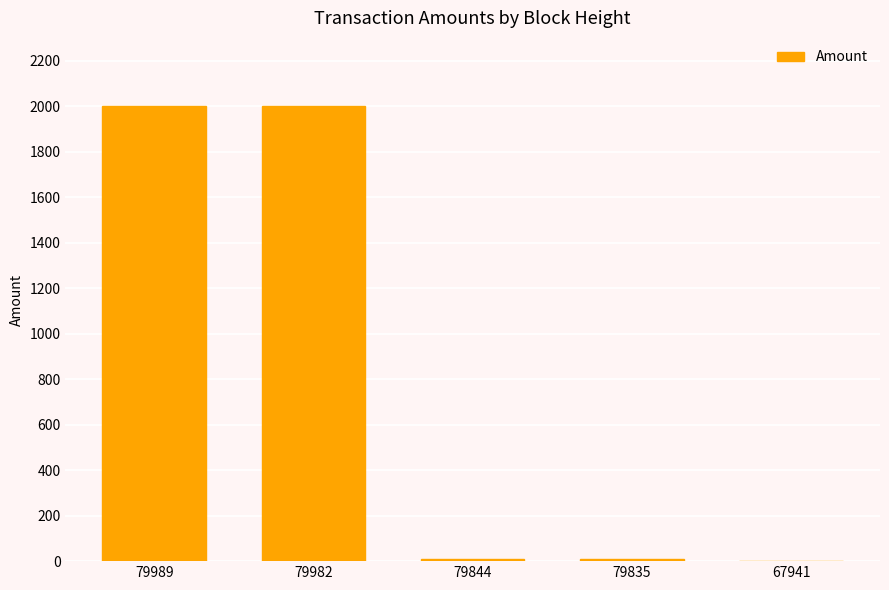

What is the maximum value shown in the chart?

2000.0